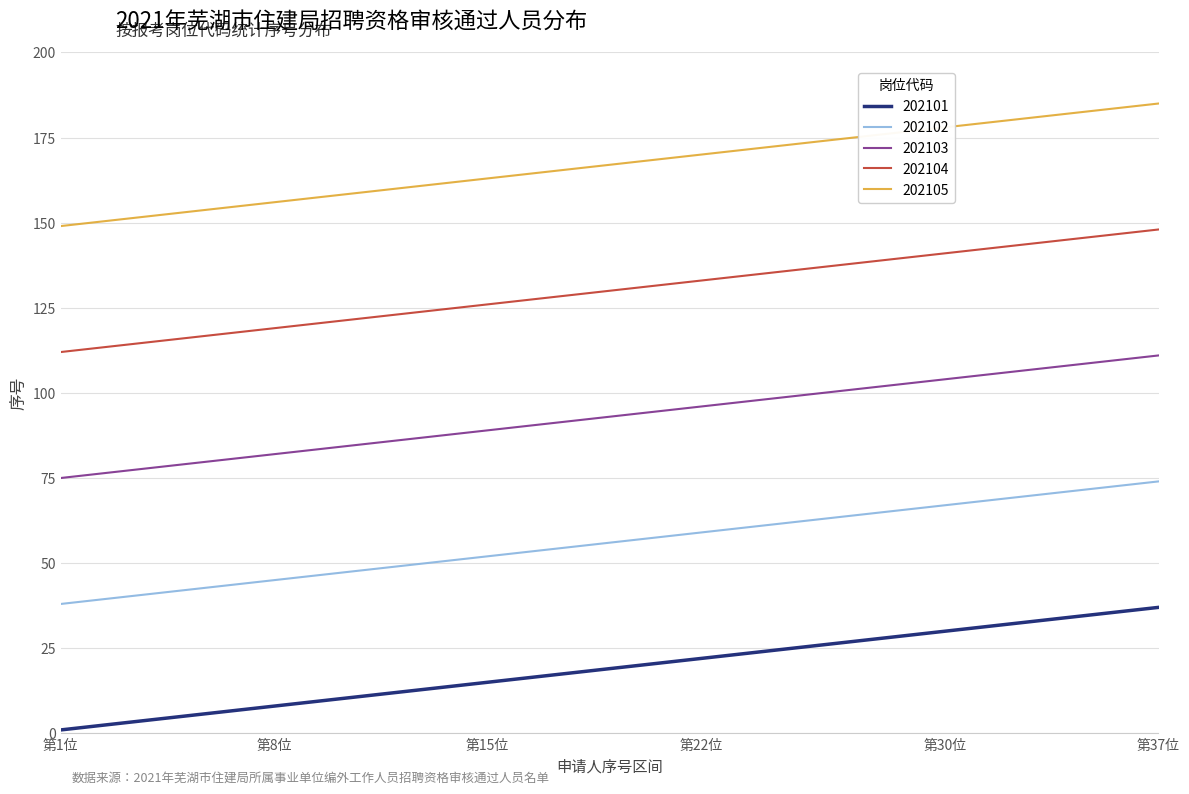

True or false: 202101 and 202103 intersect in this chart.

False